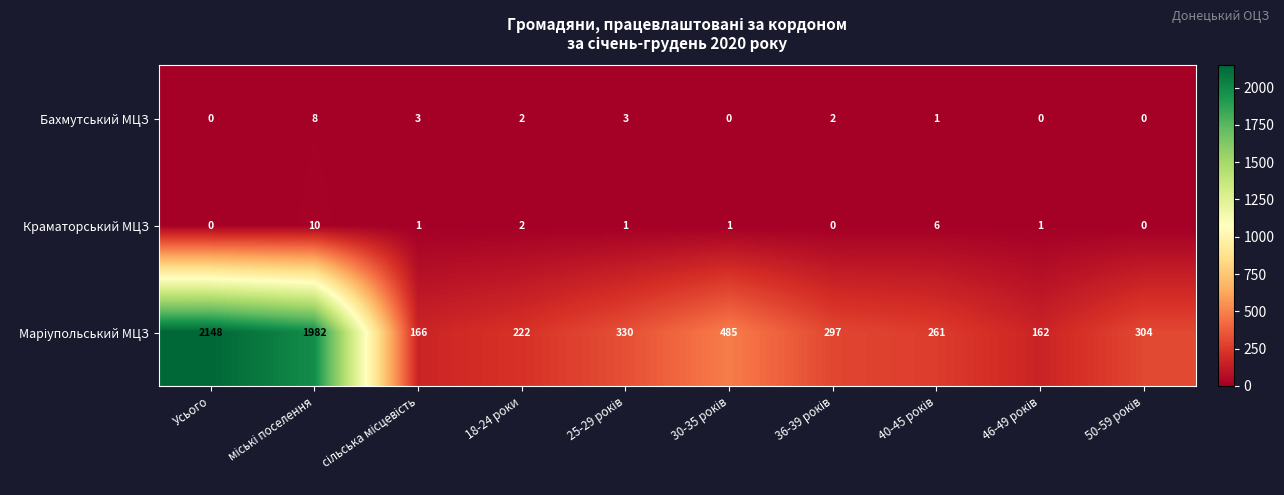

What is the highest value of the Бахмутський МЦЗ series?

8